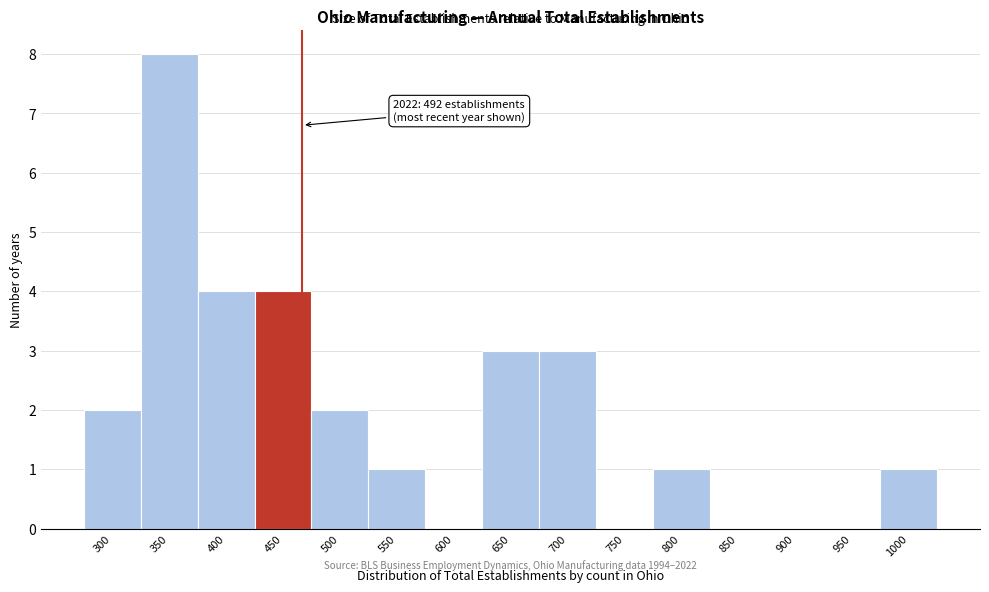

Reading left to right, extract all data points from this chart.

300=2	350=8	400=4	450=4	500=2	550=1	600=0	650=3	700=3	750=0	800=1	850=0	900=0	950=0	1000=1